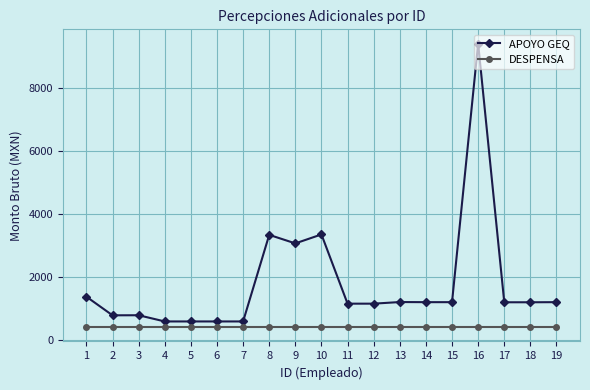

List the series in order of their peak value, highest first.

APOYO GEQ, DESPENSA